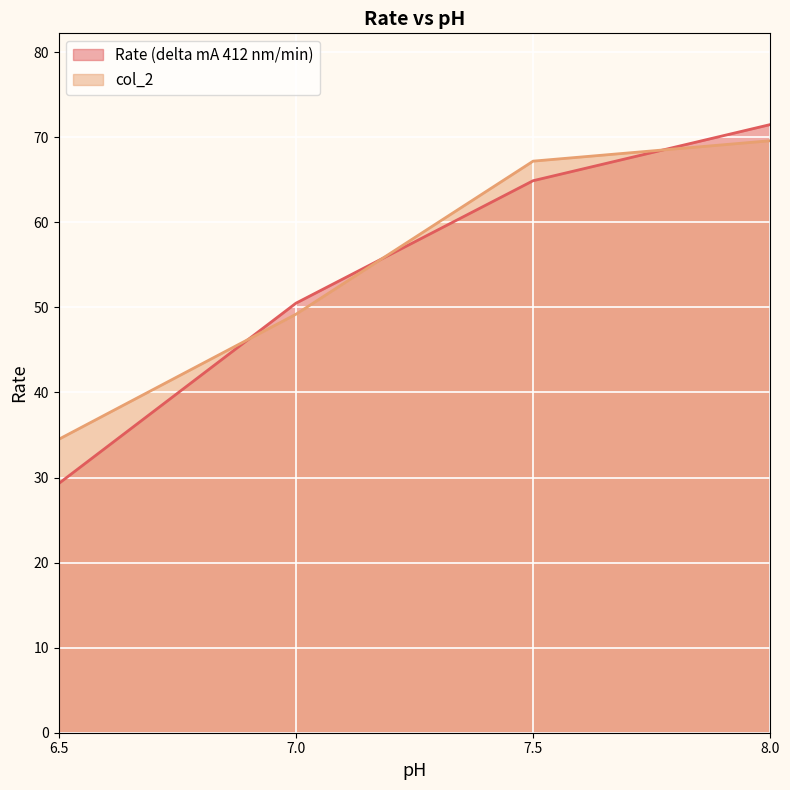

What is the sum of the col_2 values at 7.5 and 8.0?

136.8